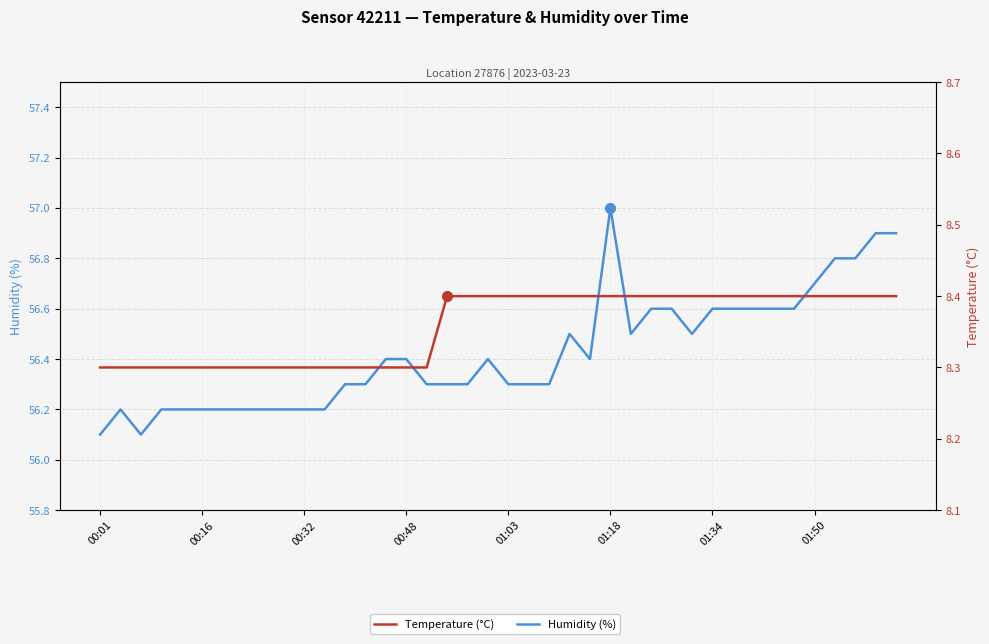

True or false: Temperature (°C) and Humidity (%) cross at least once.

False